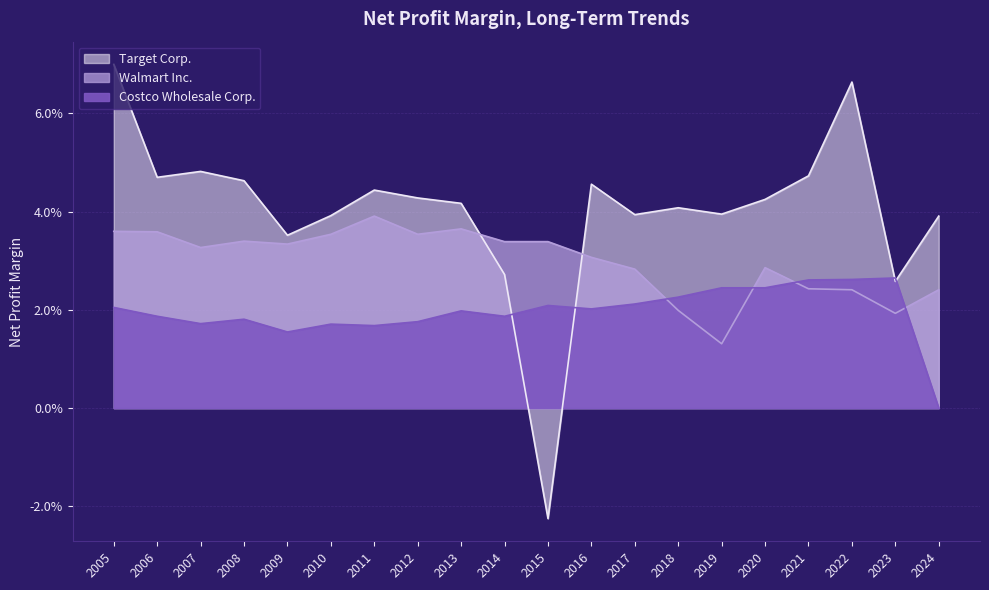

The Costco Wholesale Corp. series shows 0.0 at 2019. True or false?

False